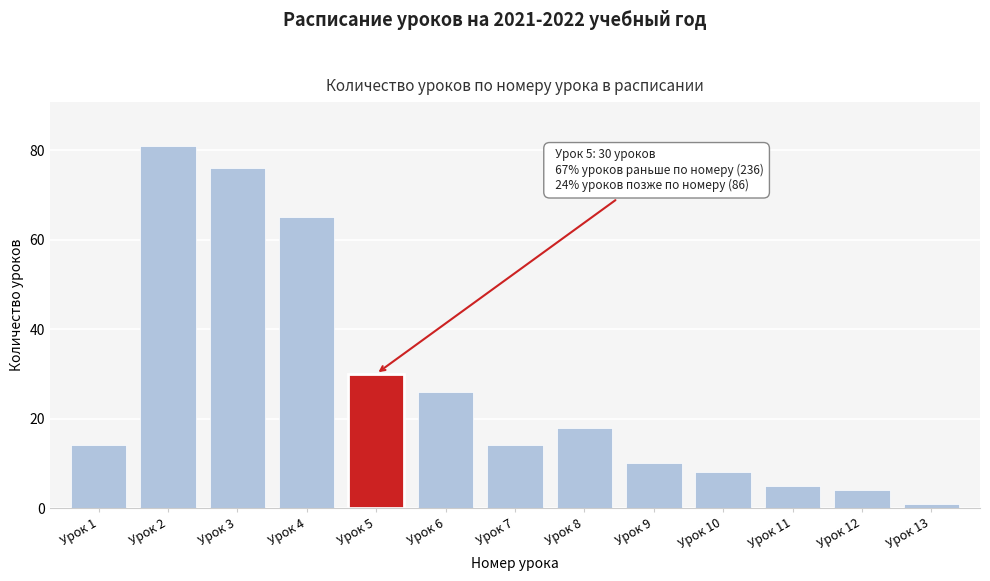

Reading left to right, transcribe all the data shown in this chart.

Урок 1=14	Урок 2=81	Урок 3=76	Урок 4=65	Урок 5=30	Урок 6=26	Урок 7=14	Урок 8=18	Урок 9=10	Урок 10=8	Урок 11=5	Урок 12=4	Урок 13=1